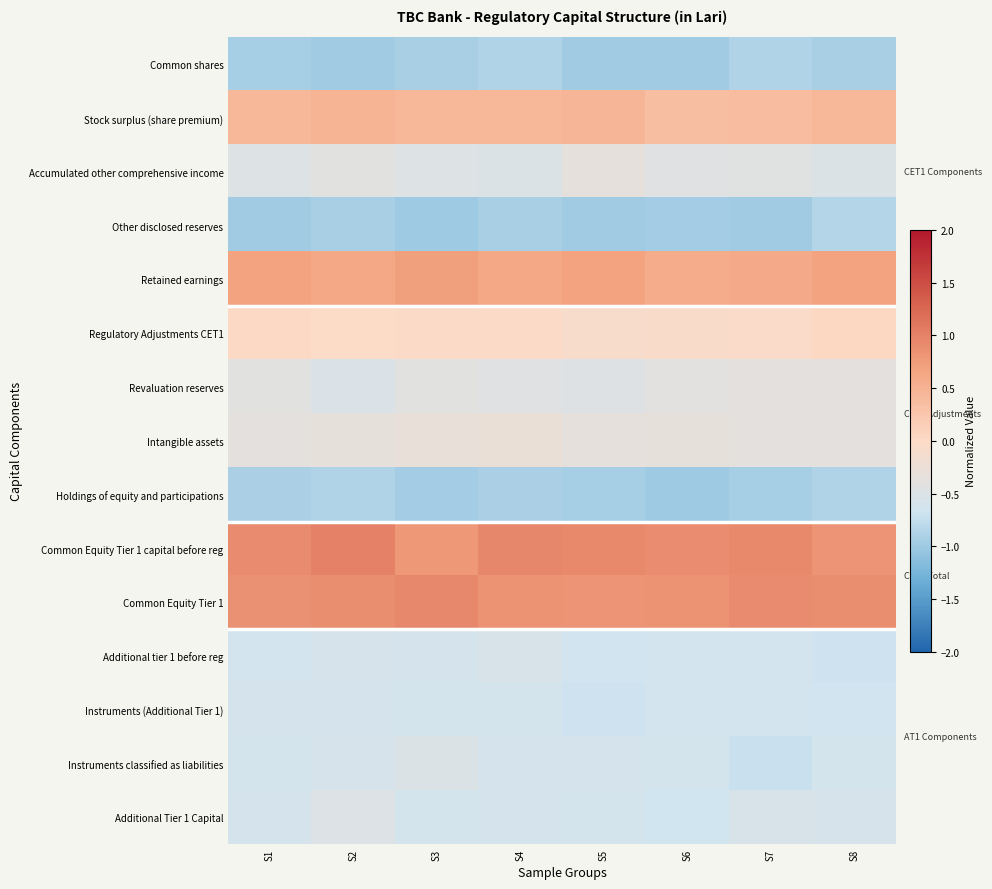

What is the greatest value displayed?

1.0